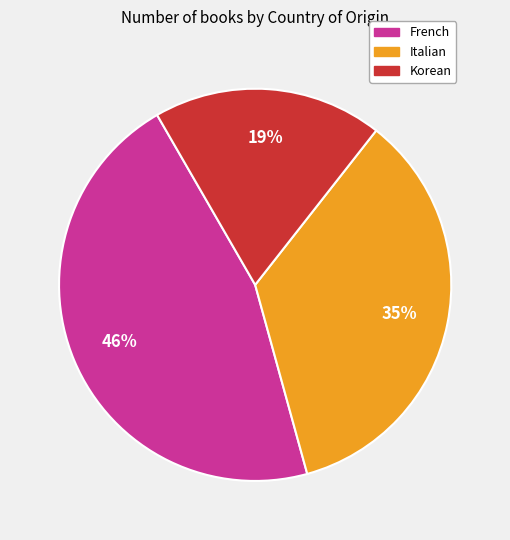

Between French and Korean, which is larger?

French